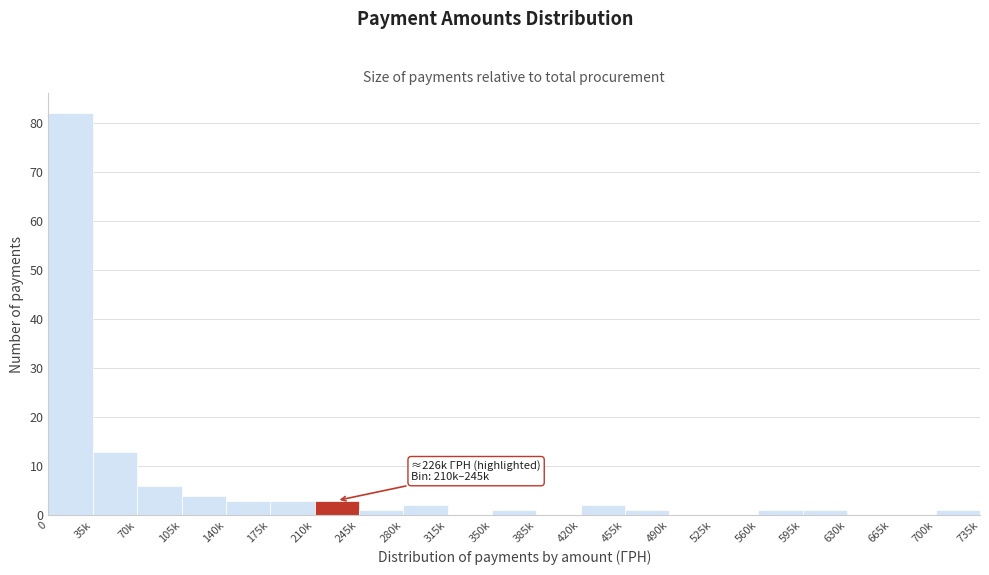

Reading right to left, transcribe all the data shown in this chart.

700k=1	665k=0	630k=0	595k=1	560k=1	525k=0	490k=0	455k=1	420k=2	385k=0	350k=1	315k=0	280k=2	245k=1	210k=3	175k=3	140k=3	105k=4	70k=6	35k=13	0=82